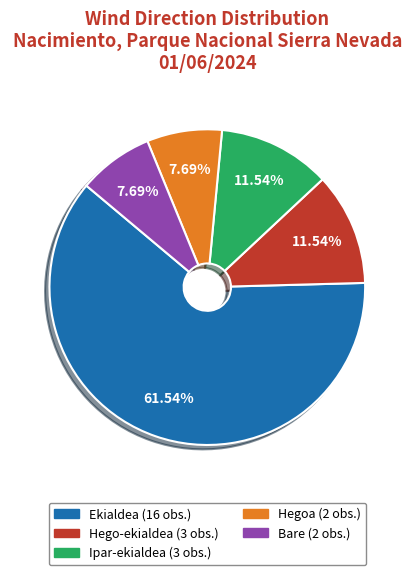

Count the number of slices in the pie.

5